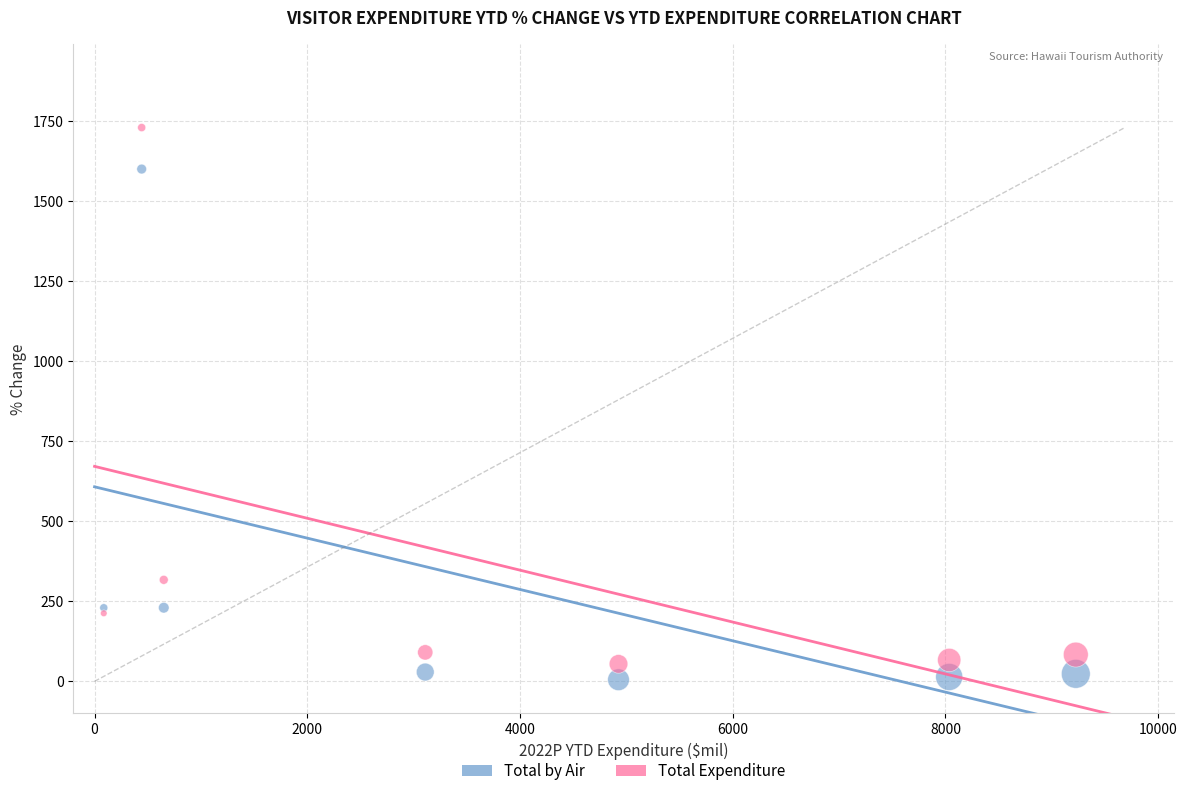

Across all series, what Y value is closest to 867?

317.0